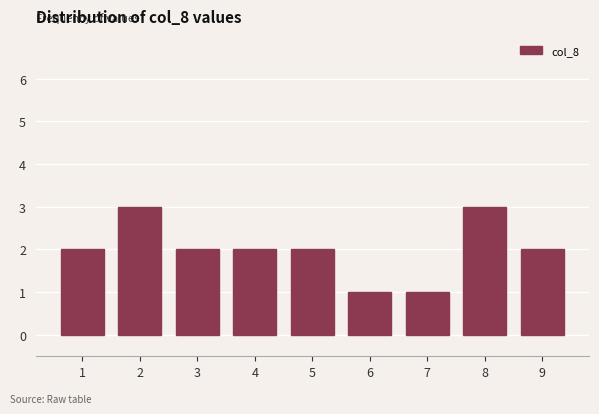

Reading left to right, list every bar in this chart as the range it spans on the x-axis followed by its height. The values are not printed on the chart, so give them approximately, as read against the axis.

0.5 to 1.5: 2
1.5 to 2.5: 3
2.5 to 3.5: 2
3.5 to 4.5: 2
4.5 to 5.5: 2
5.5 to 6.5: 1
6.5 to 7.5: 1
7.5 to 8.5: 3
8.5 to 9.5: 2